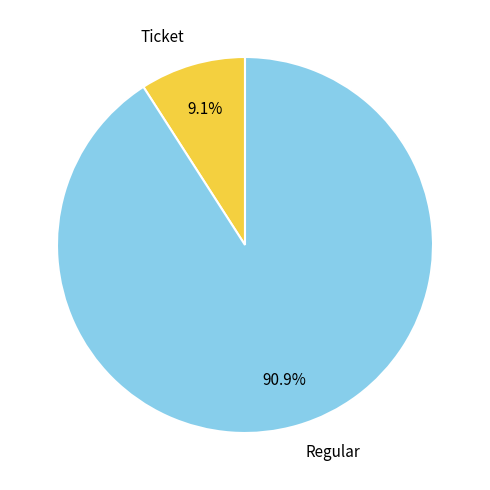

Rank the categories by value from lowest to highest.

Ticket (io_index=0), Regular (io_index=10)